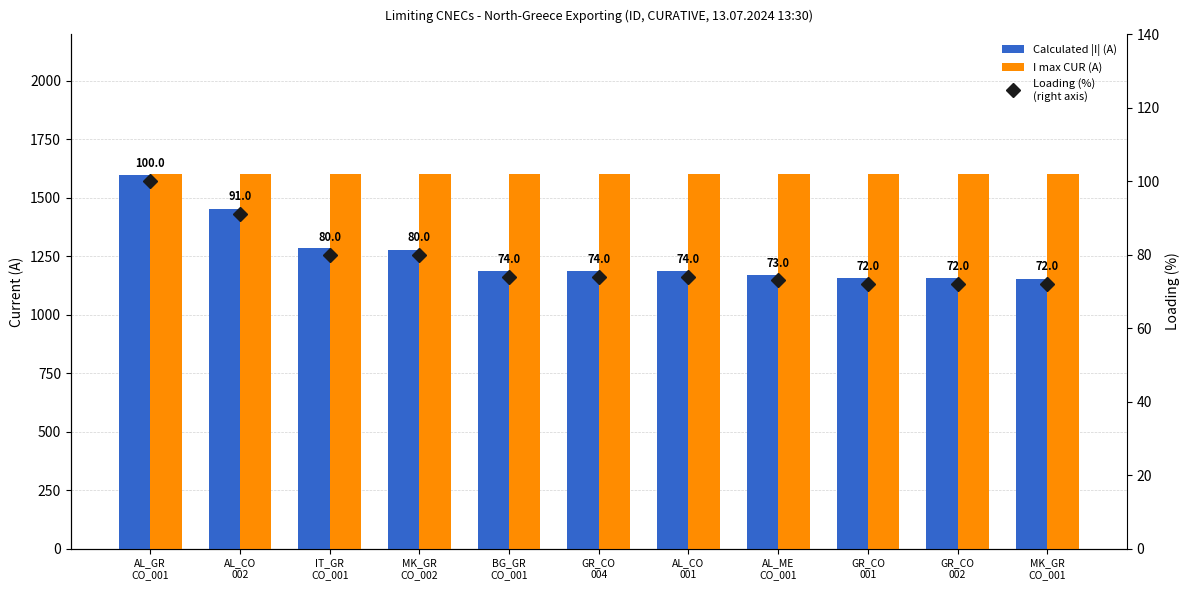

At which category does the chart reach its minimum across all series?

GR_CO
001